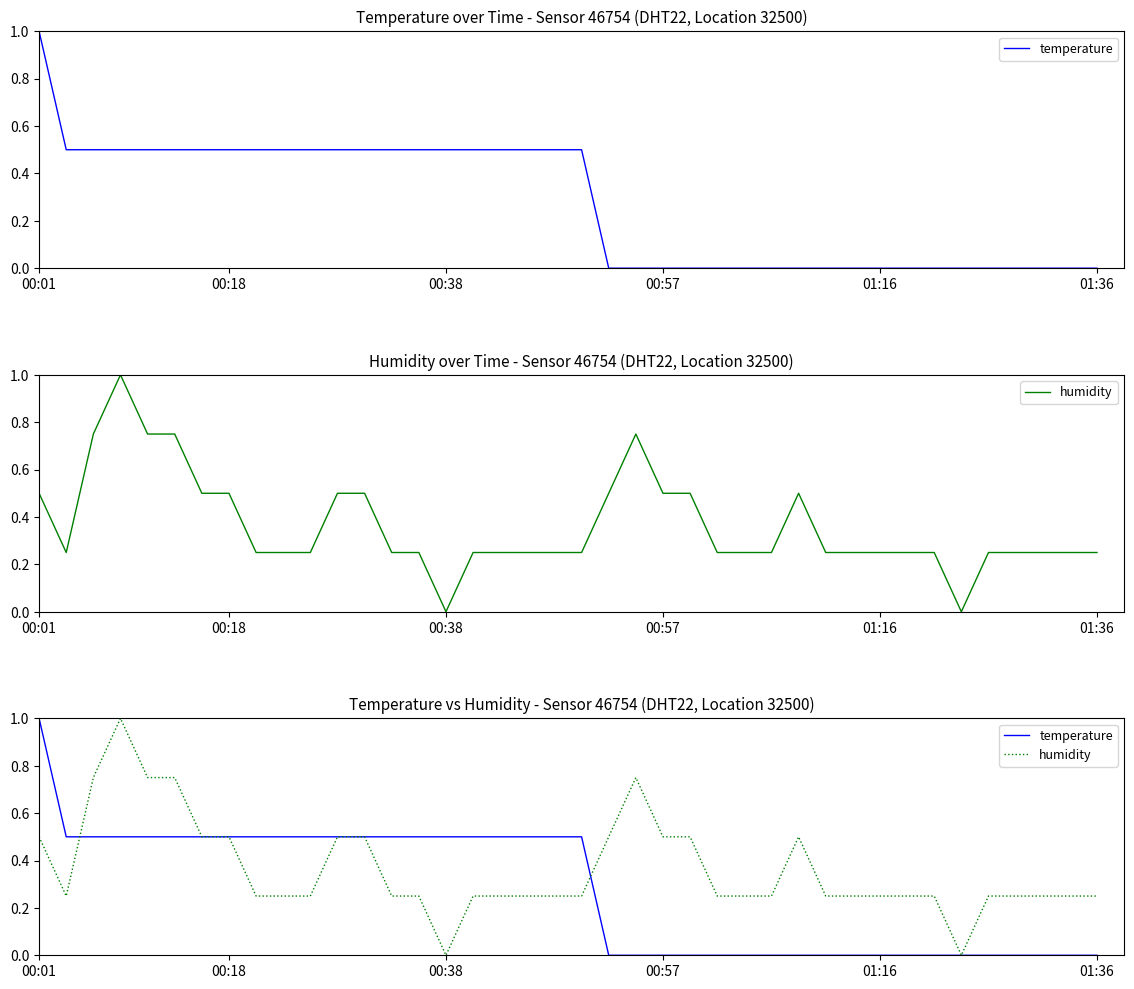

Count the temperature values in the range 0 to 1.

40